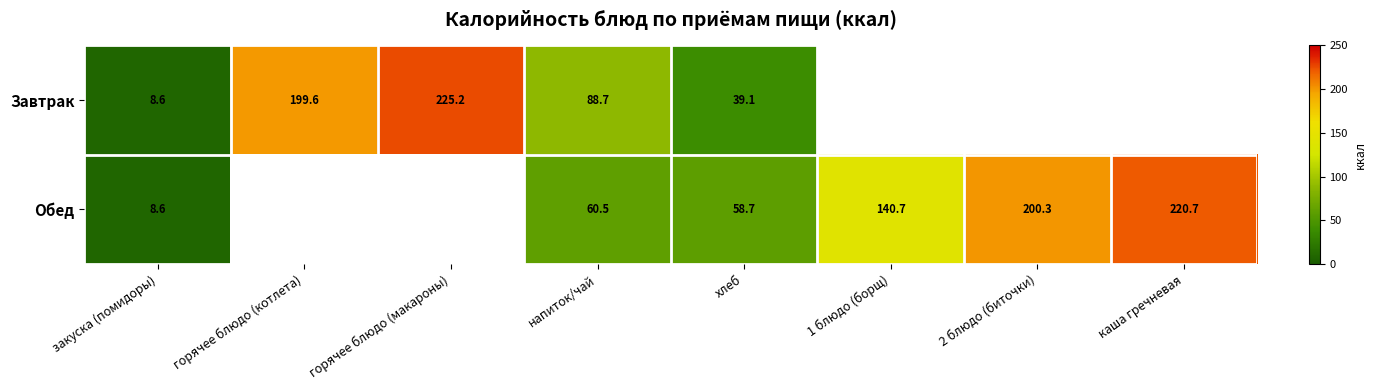

What is the sum of the Обед values at каша гречневая and 2 блюдо (биточки)?

421.0